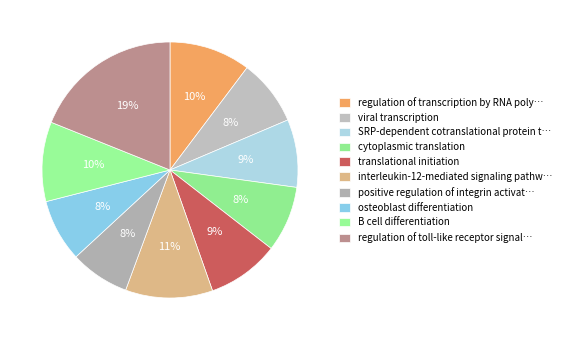

Count the number of slices in the pie.

10